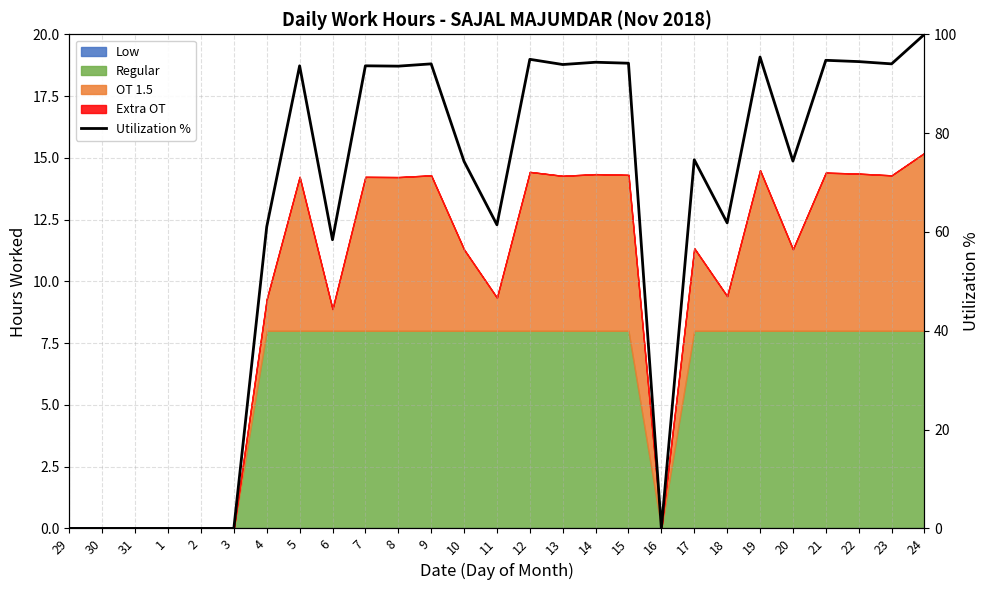

What is the difference between the values at 3 and 15?

94.1